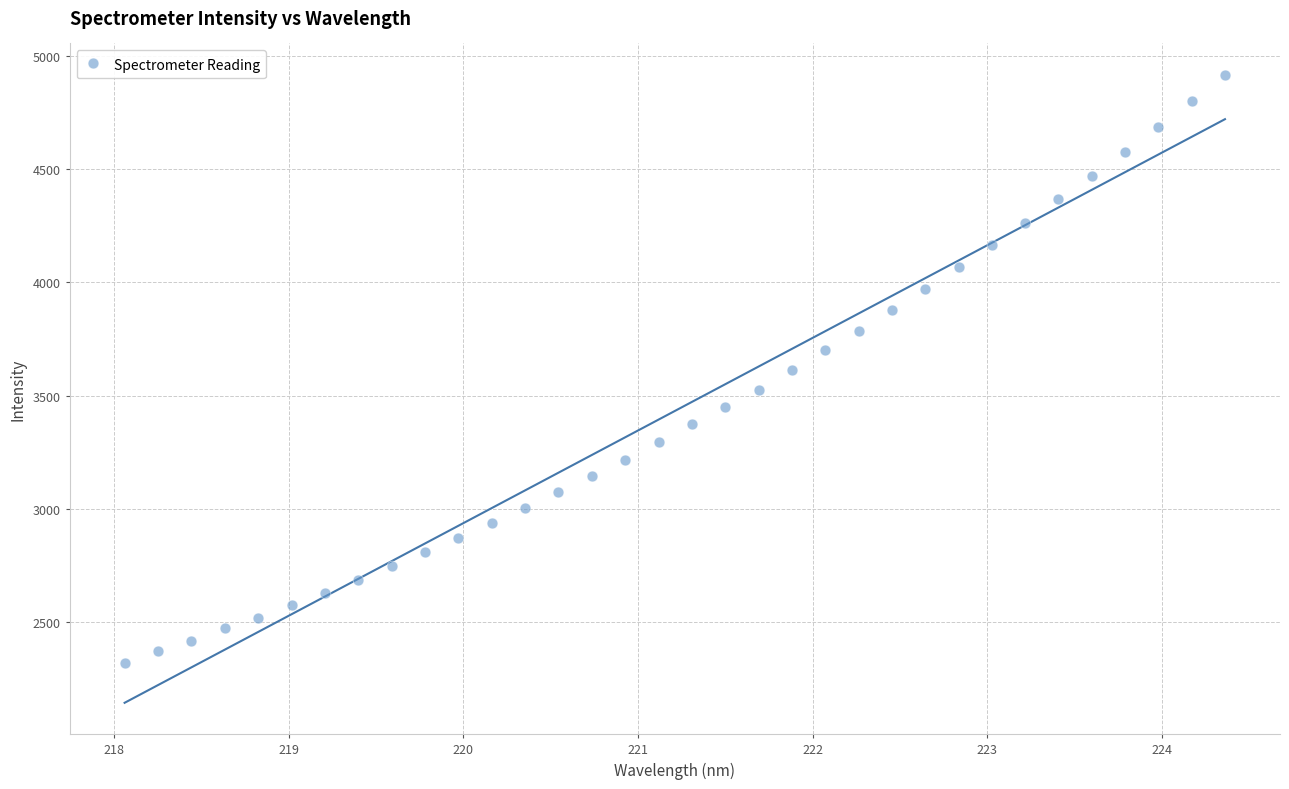

What is the range of X values (max minus min)?

6.3